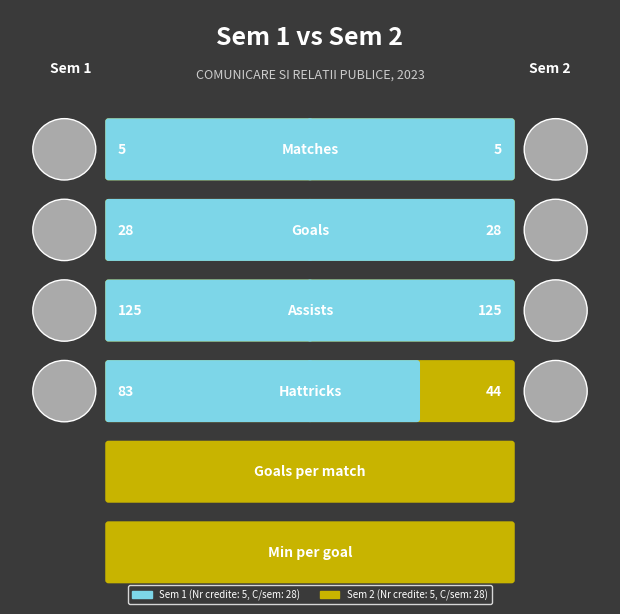

True or false: Team B (Sem 2) has a value of 5 at 0.

True